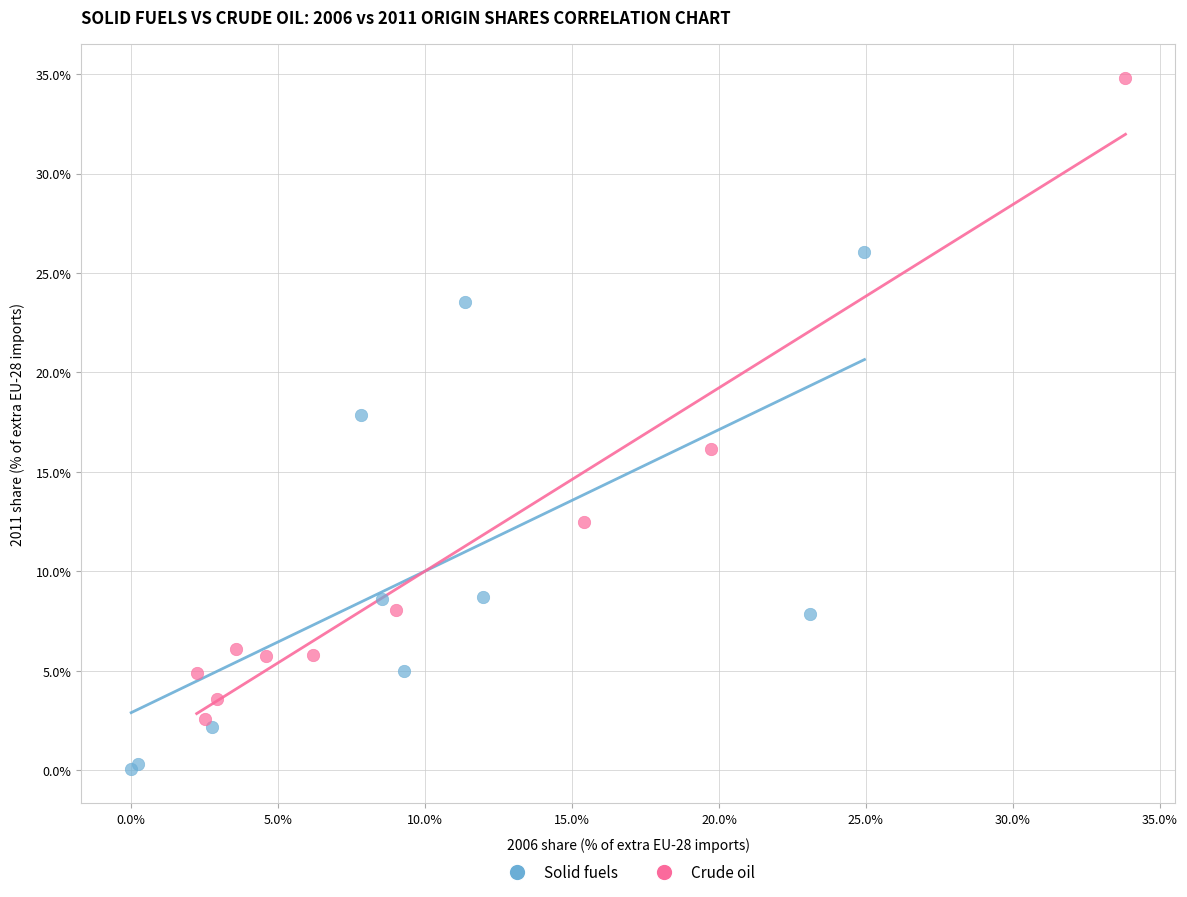

Which series contains the lowest Y value?

Solid fuels